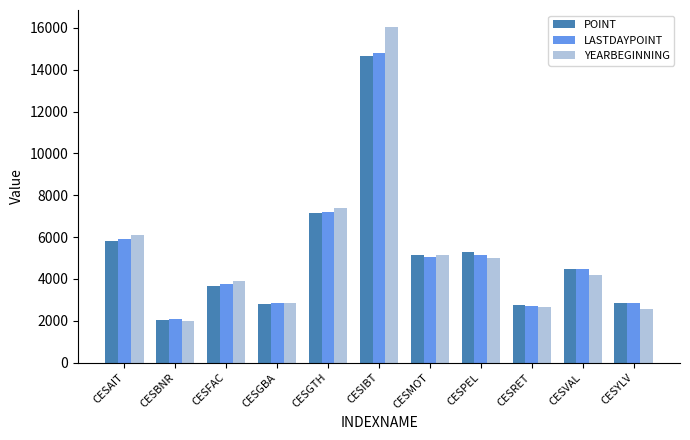

What is the average value of the POINT series?

5146.3